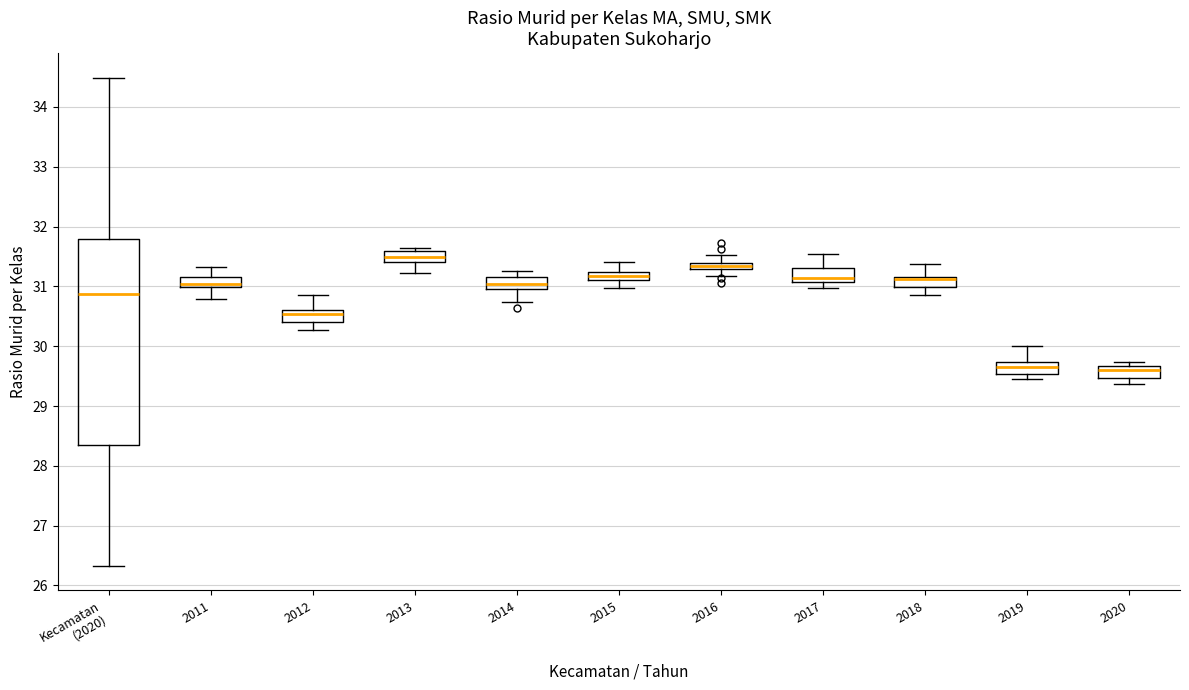

Where is the lower edge of the box for 2017 on the y-axis? The values are not printed on the chart, so give them approximately, as read against the axis.

31.1